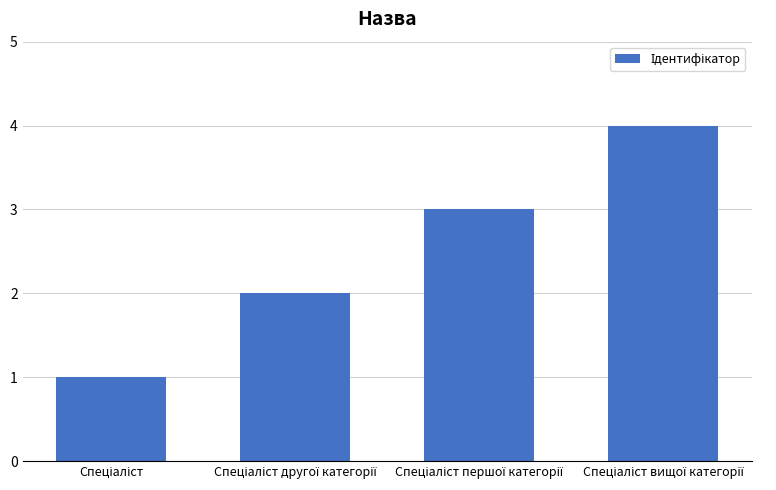

What is the minimum value shown in the chart?

1